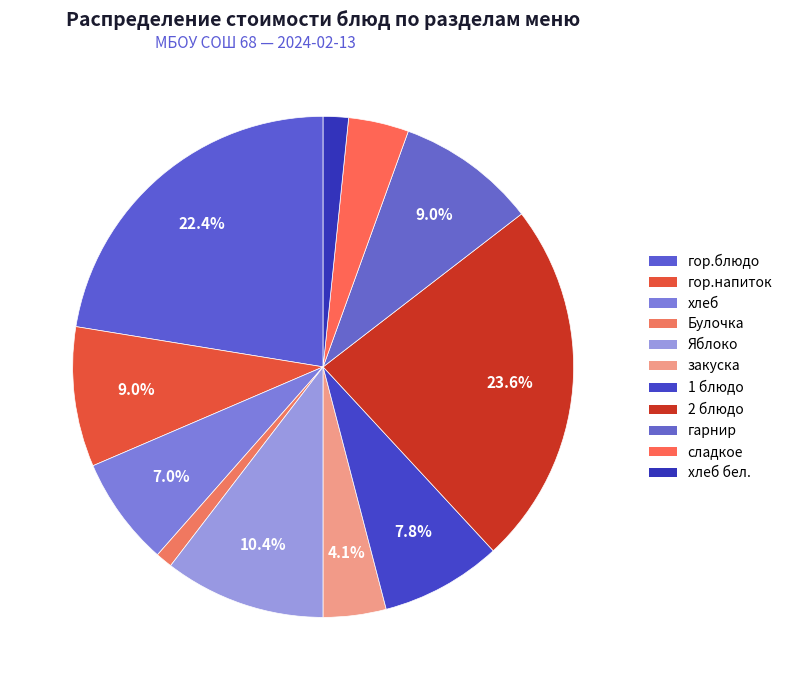

How many slices are in this pie chart?

11